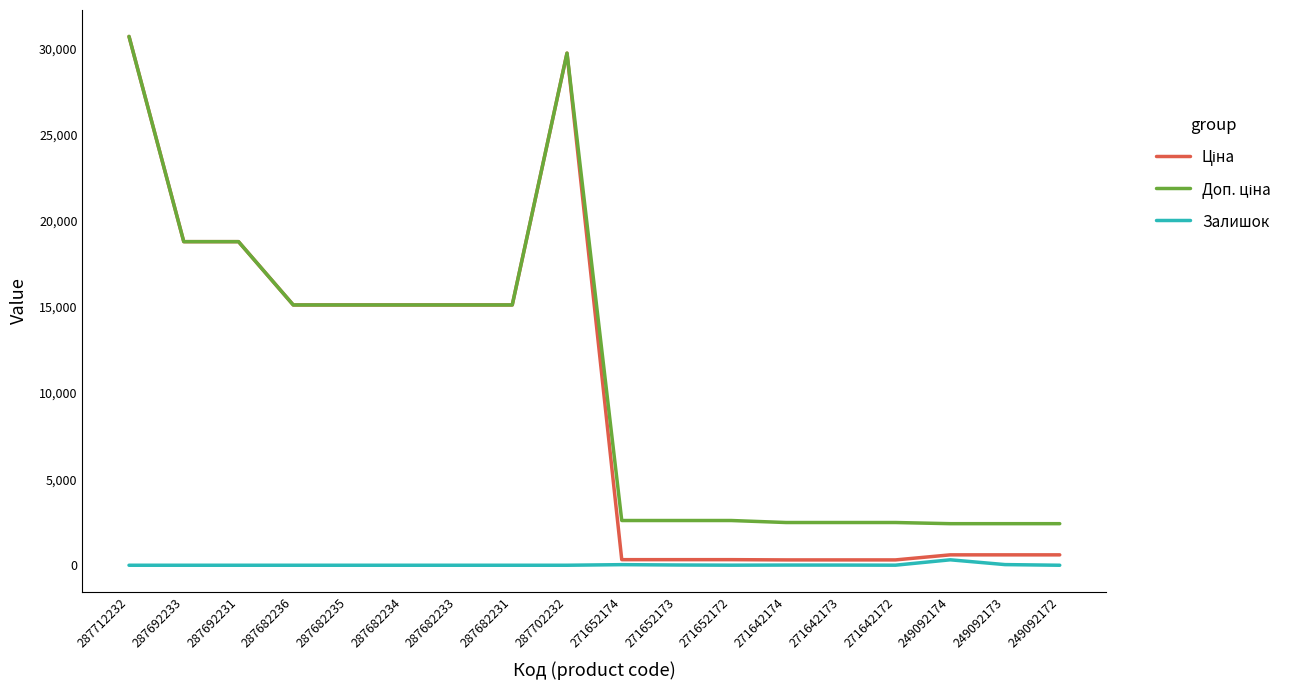

What is the difference between the highest and lowest values at 287682231?

15120.0